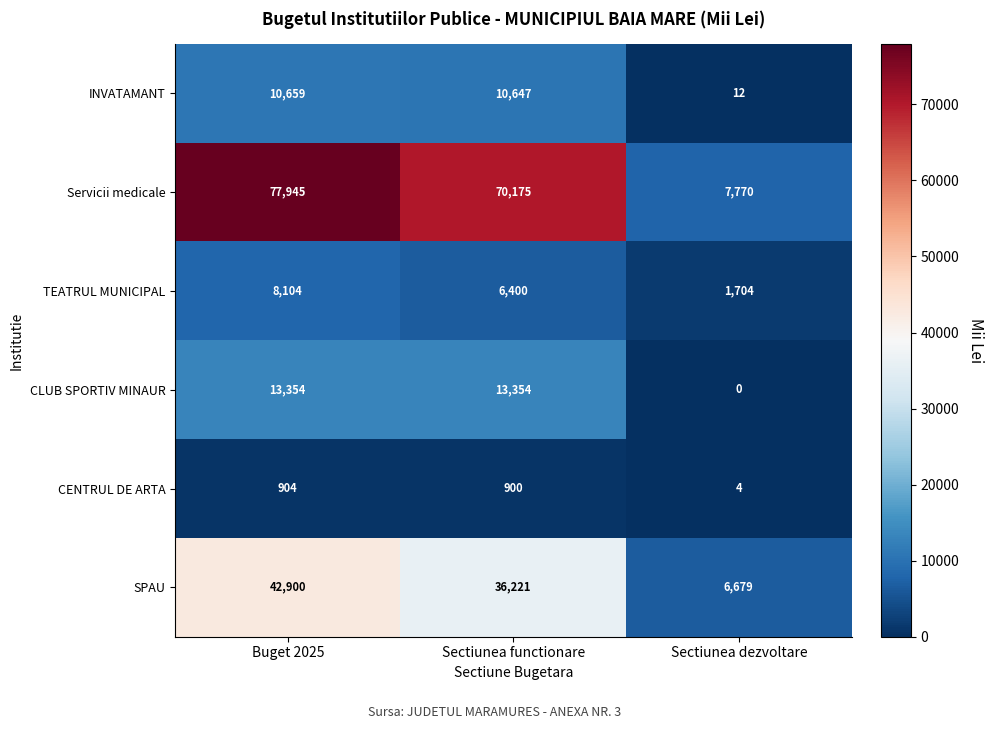

What is the difference between the highest and lowest values at Sectiunea functionare?

69275